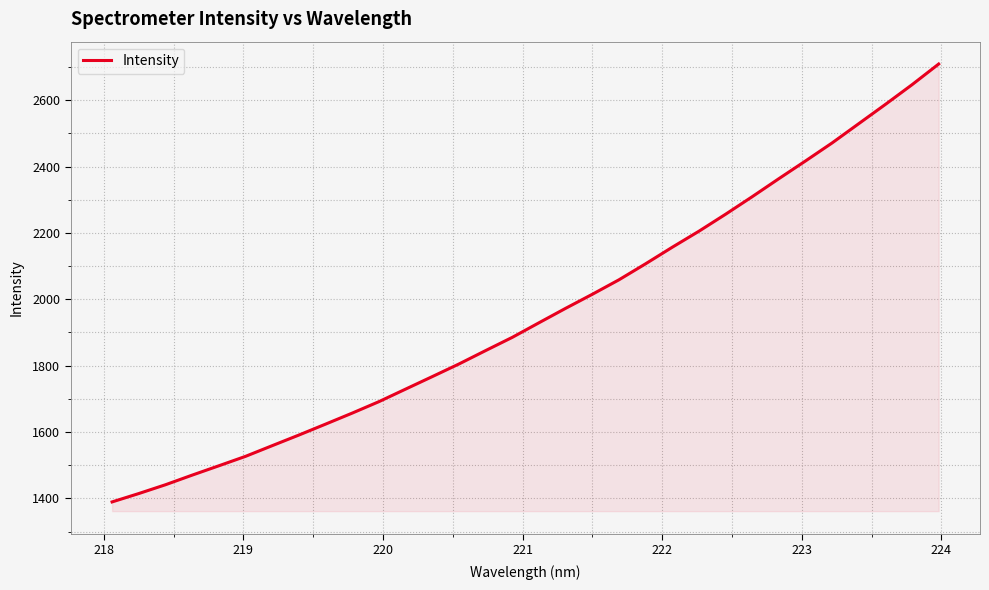

What is the difference between the second highest and minimum values?

1257.3